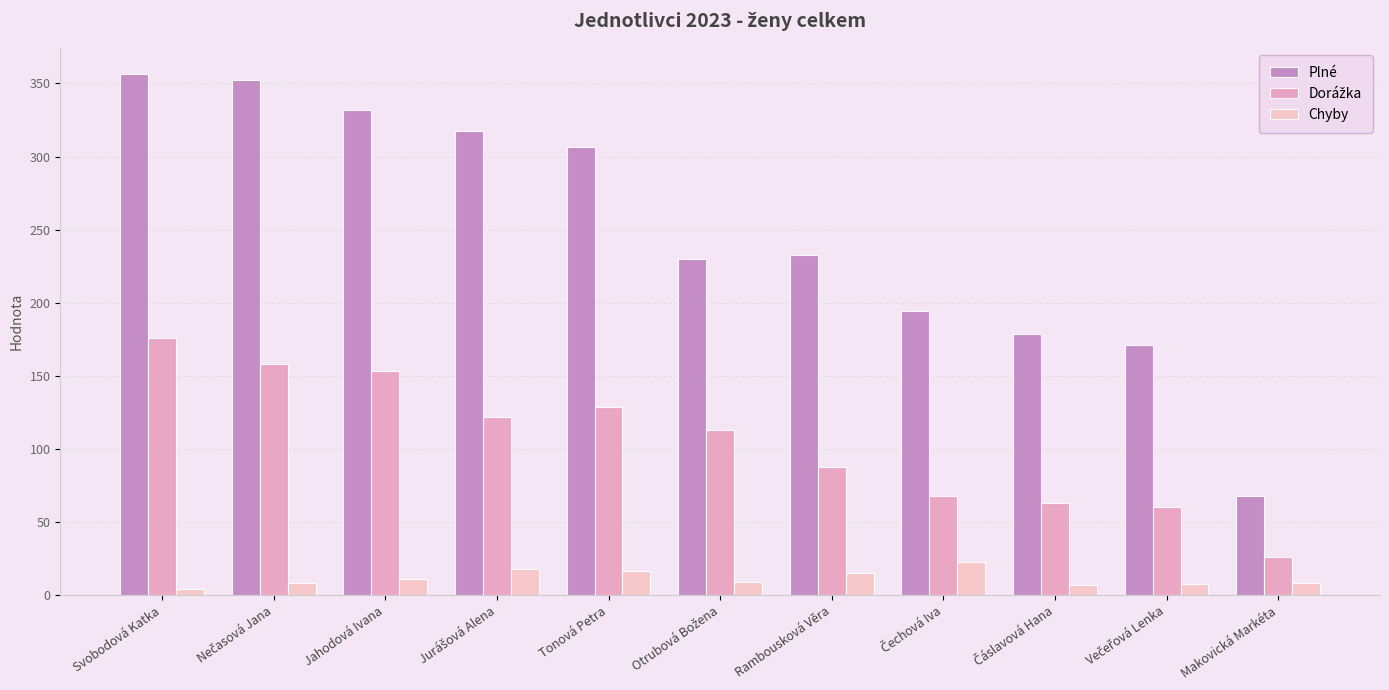

How many series are shown in this chart?

3